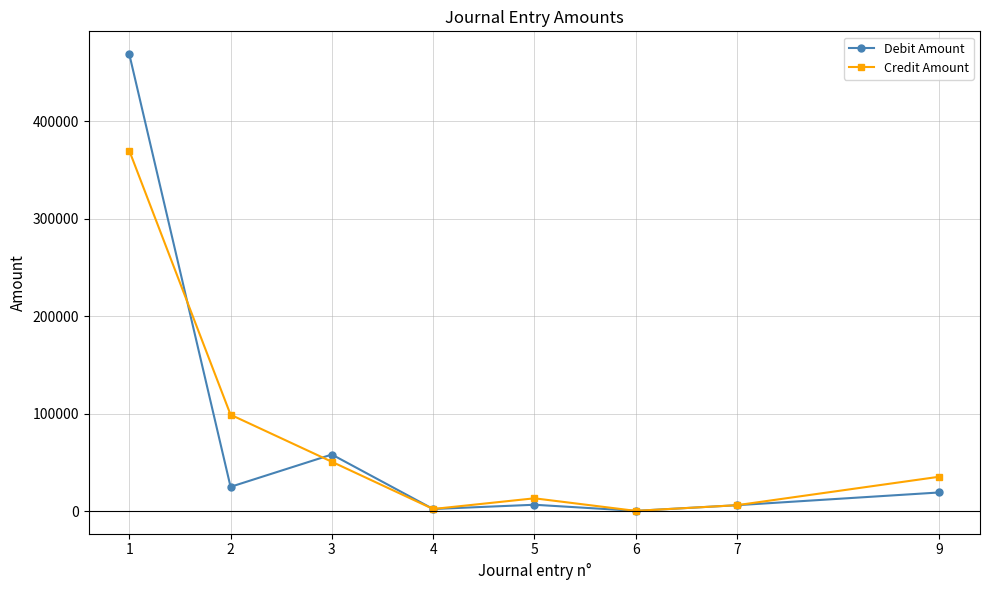

At which label does Credit Amount reach its peak?

1